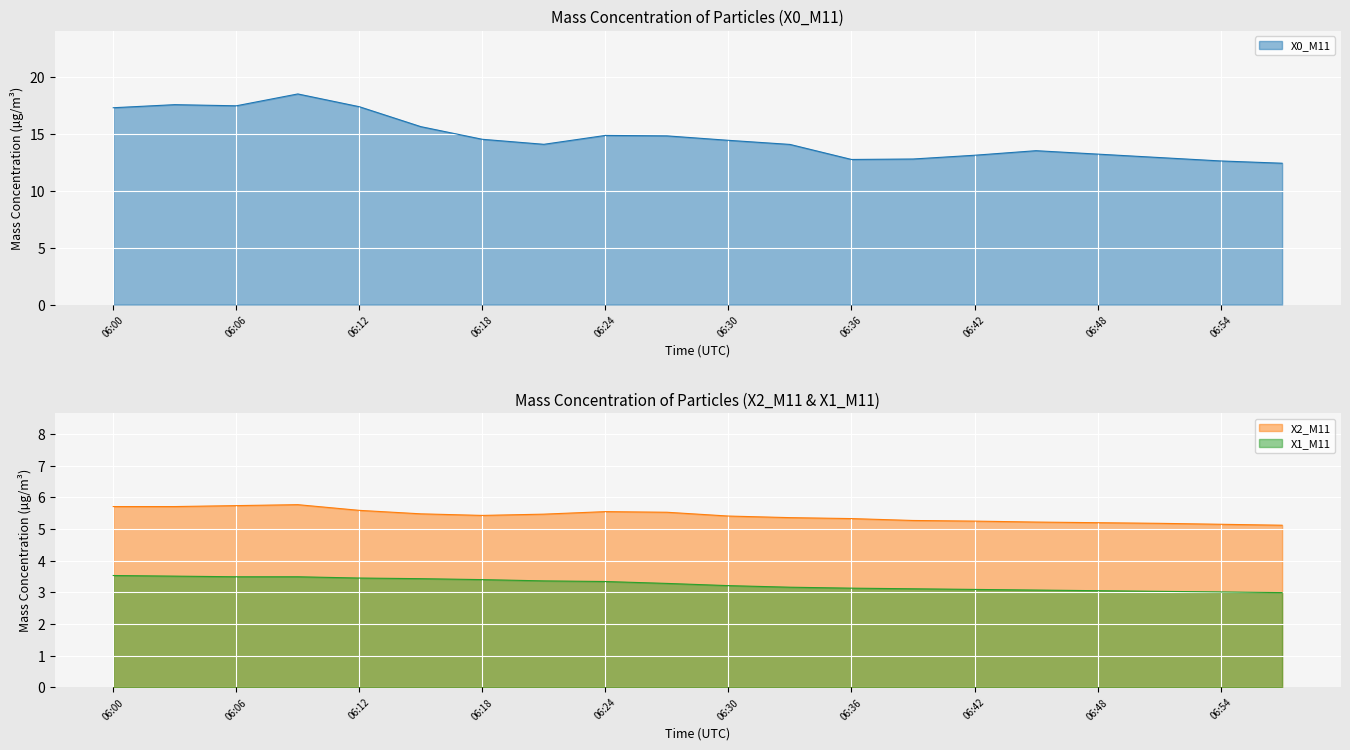

Which category has the lowest value across all series?

06:57